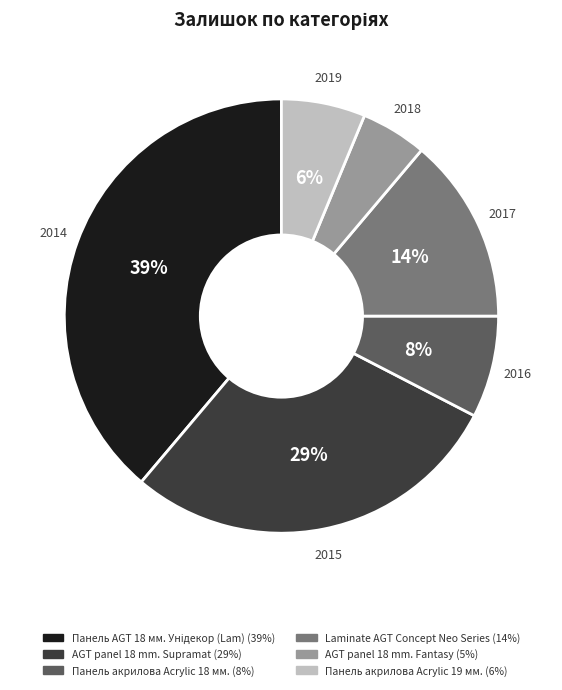

To the nearest percent, what is the difference between the AGT panel 18 mm. Fantasy and Панель акрилова Acrylic 18 мм. slice percentages?

3%